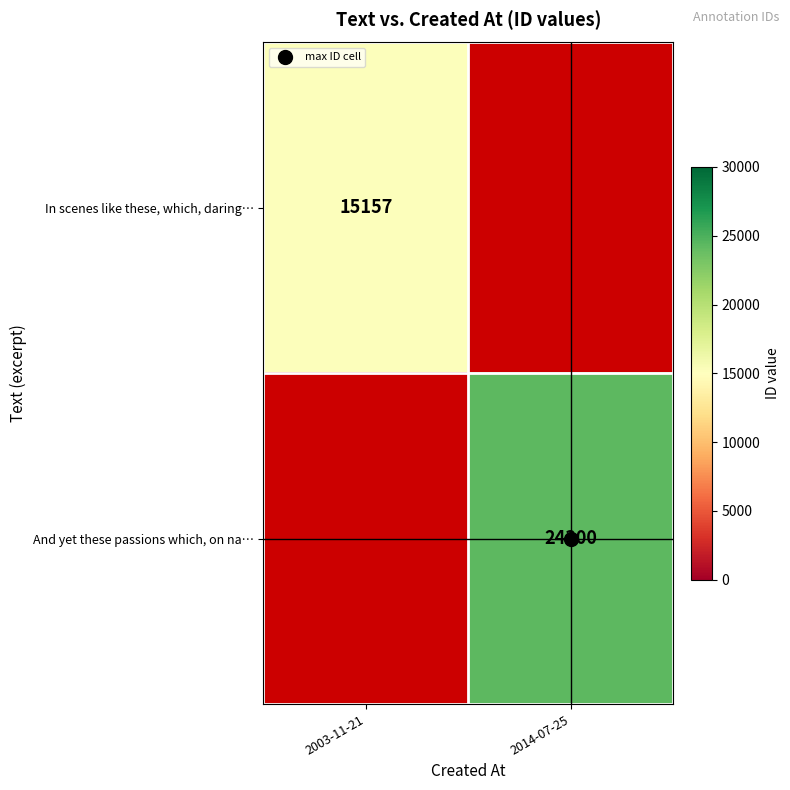

Is it true that In scenes like these, which, daring… equals 3547.0 at 2003-11-21?

False